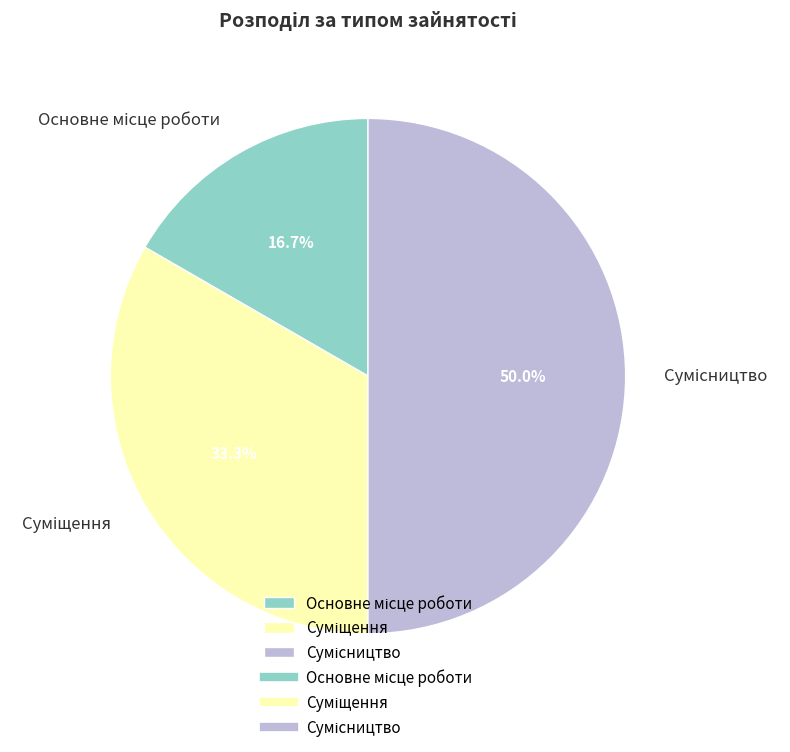

How many slices are in this pie chart?

3